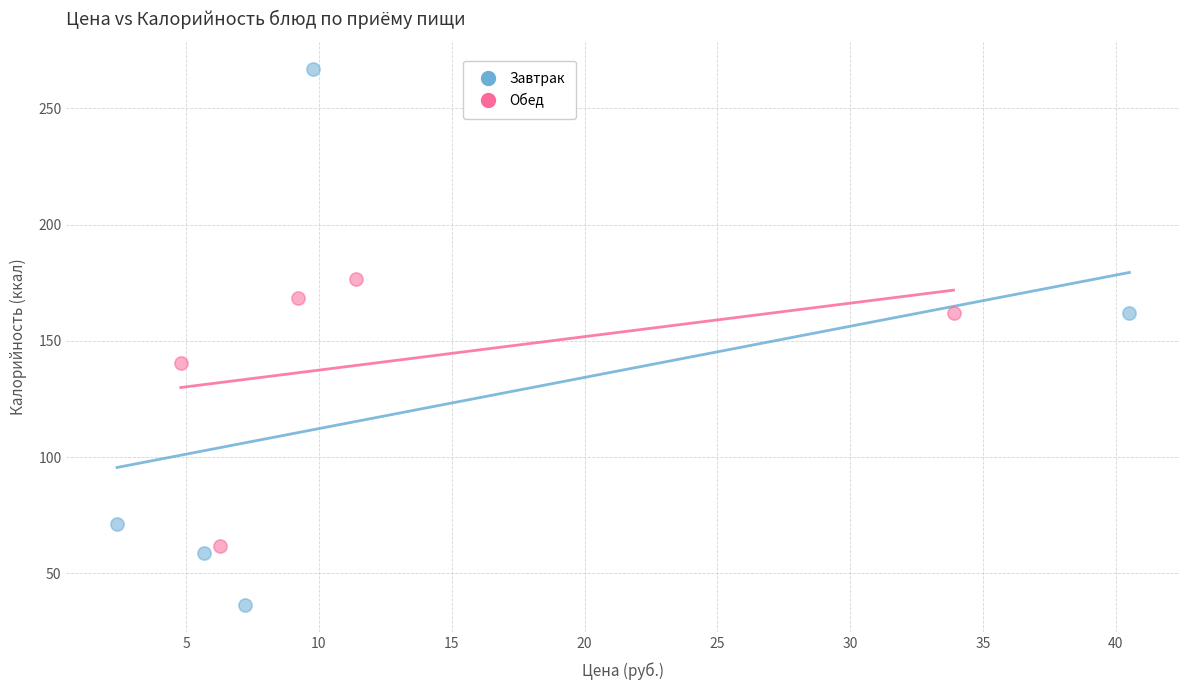

Which series reaches the minimum Y coordinate?

Завтрак